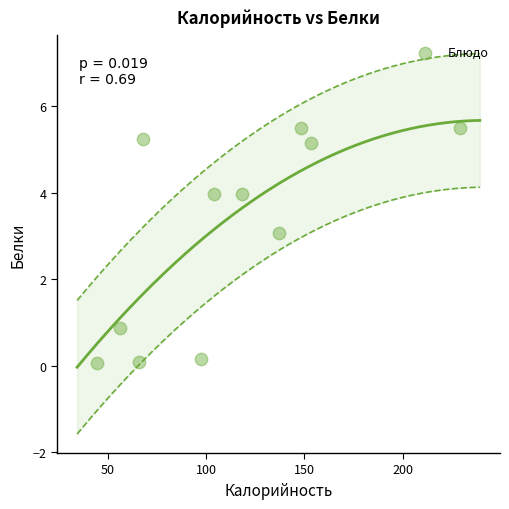

What is the range of X values (max minus min)?

184.8